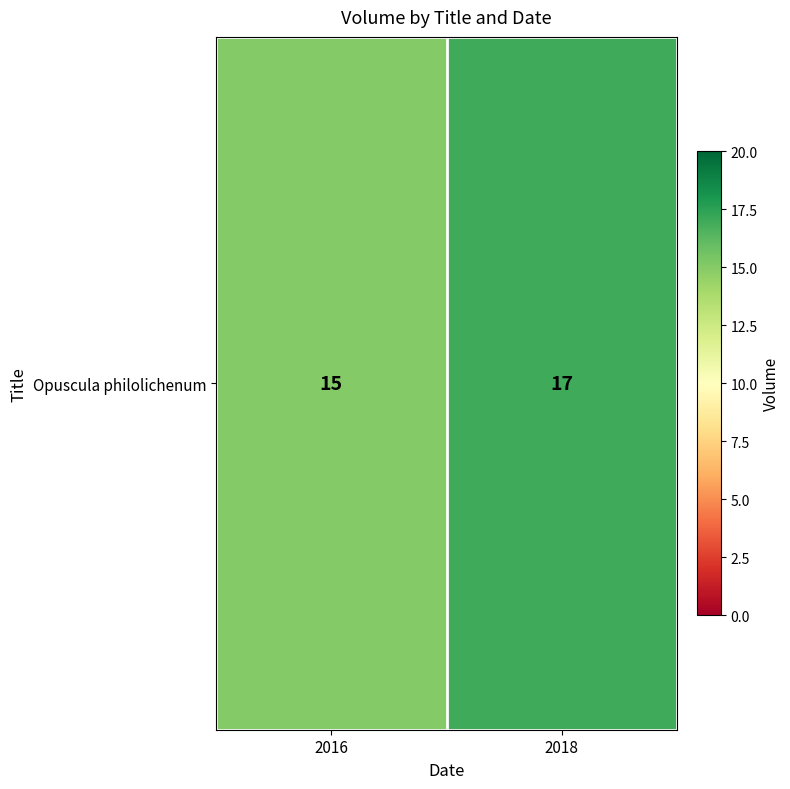

What is the minimum value shown in the chart?

15